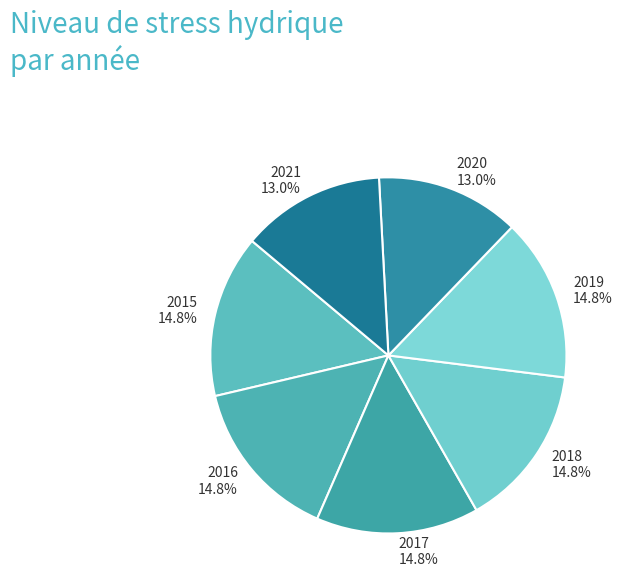

Approximately how many times larger is the value at 2020 compared to 2016?

0.9